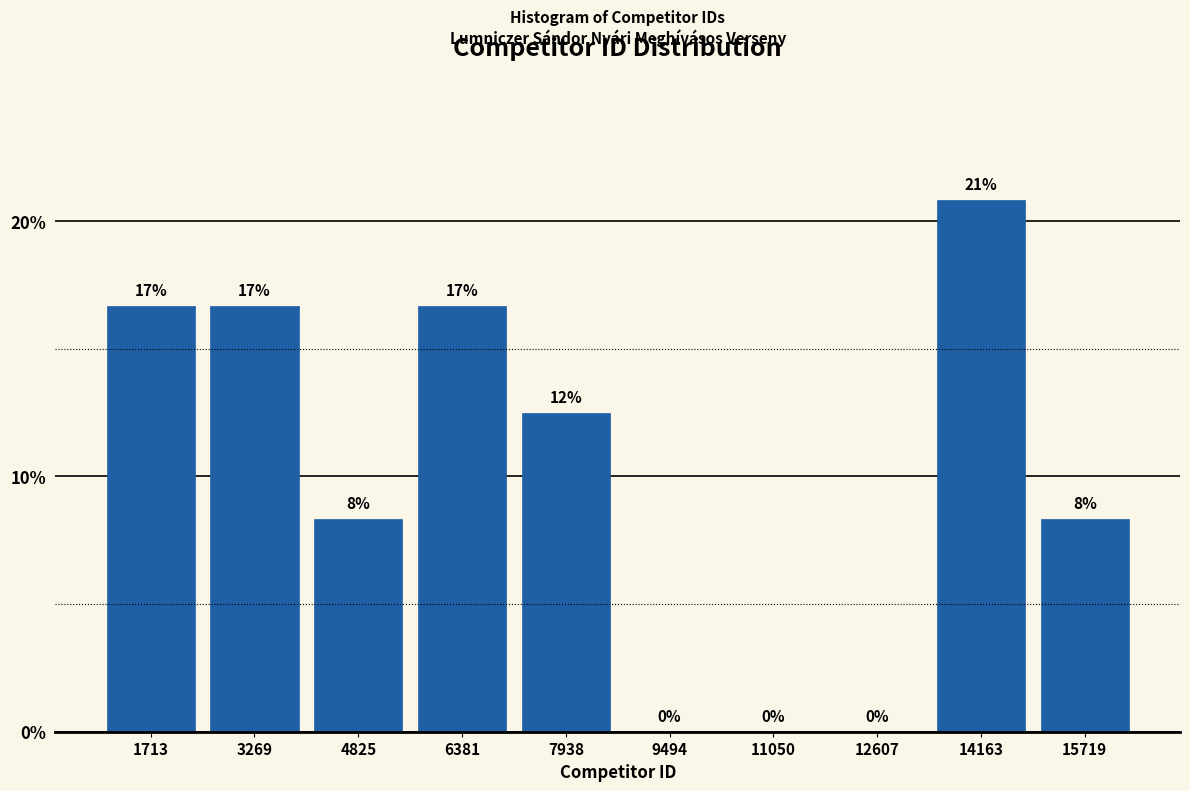

Are the bars horizontal?

No